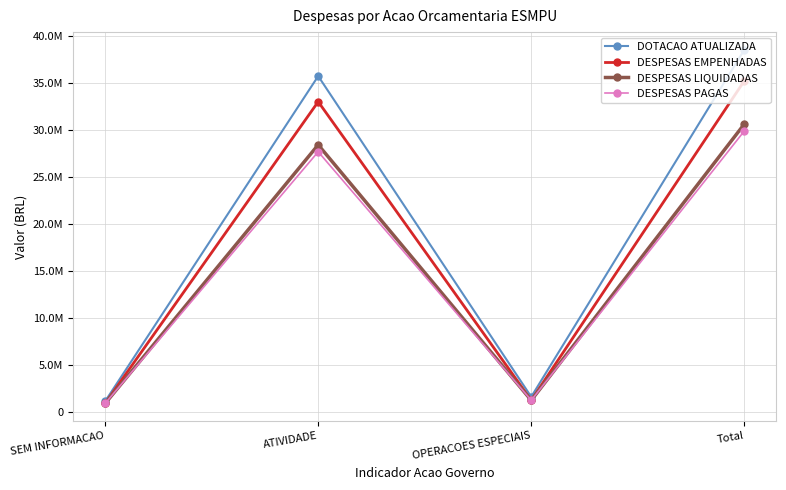

Reading left to right, list all the values displayed in this chart.

DOTACAO ATUALIZADA: 1162533.0	35735877.0	1634881.0	38533291.0
DESPESAS EMPENHADAS: 945877.3	33012660.7	1265373.2	35223911.2
DESPESAS LIQUIDADAS: 936190.5	28427514.7	1265373.2	30629078.4
DESPESAS PAGAS: 936190.5	27691819.7	1265373.2	29893383.4